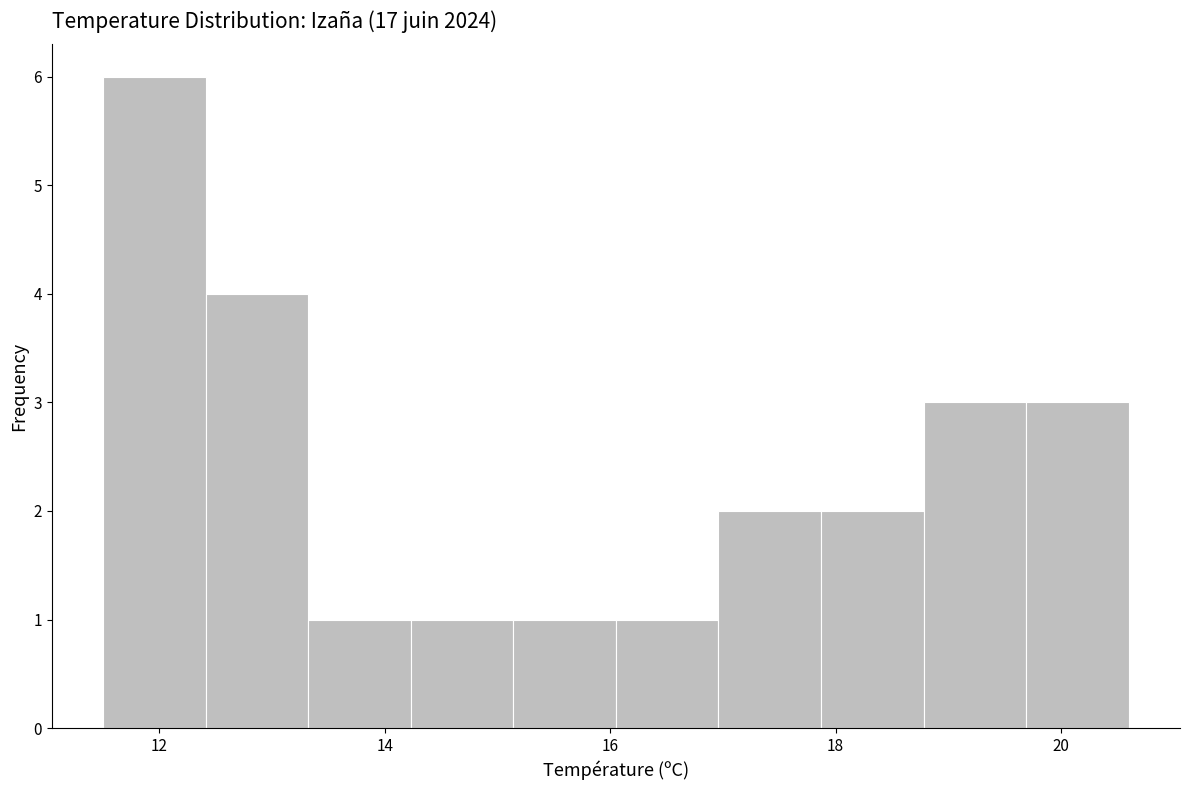

Which range on the x-axis has the tallest bar?

11.6 to 12.4